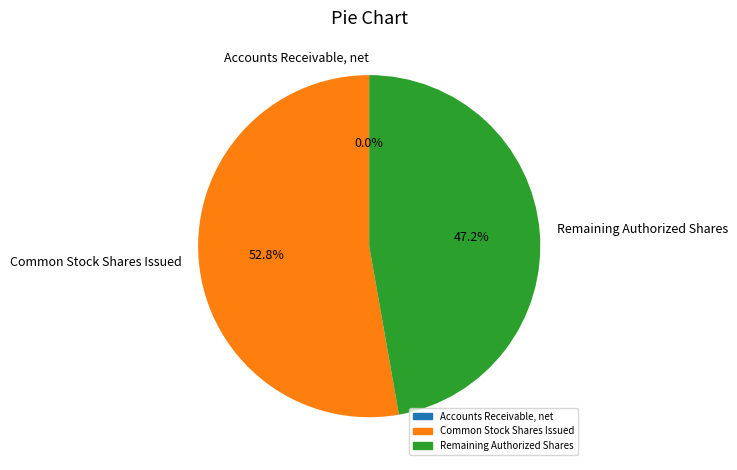

Do Common Stock Shares Issued and Remaining Authorized Shares together represent more than half of the pie?

Yes